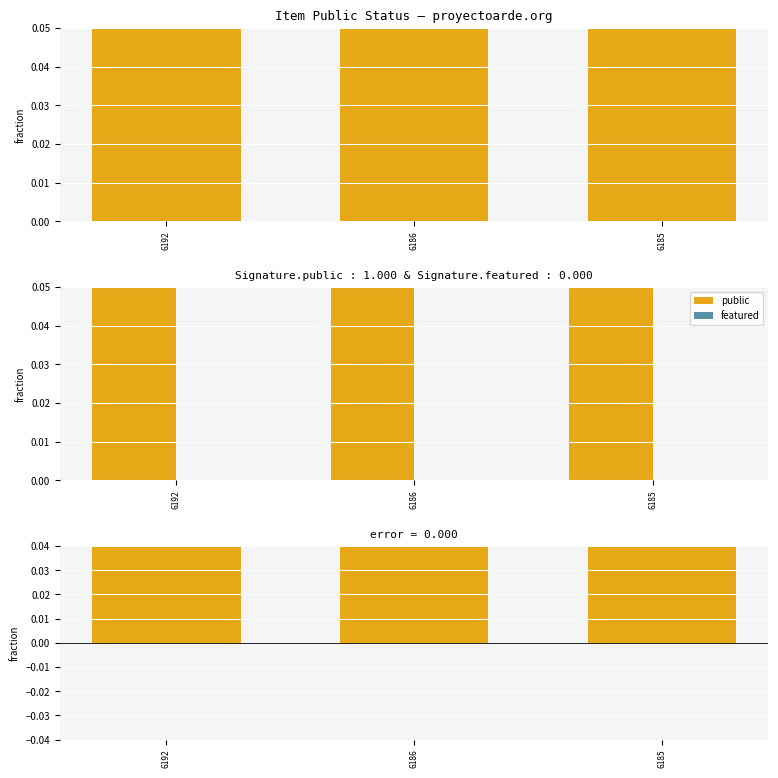

Which category has the lowest value in the public series?

6192